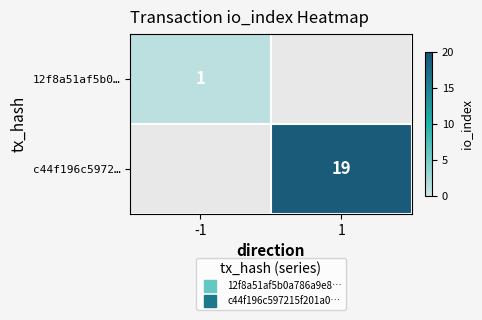

List the series in order of their overall mean, lowest first.

12f8a51af5b0…, c44f196c5972…